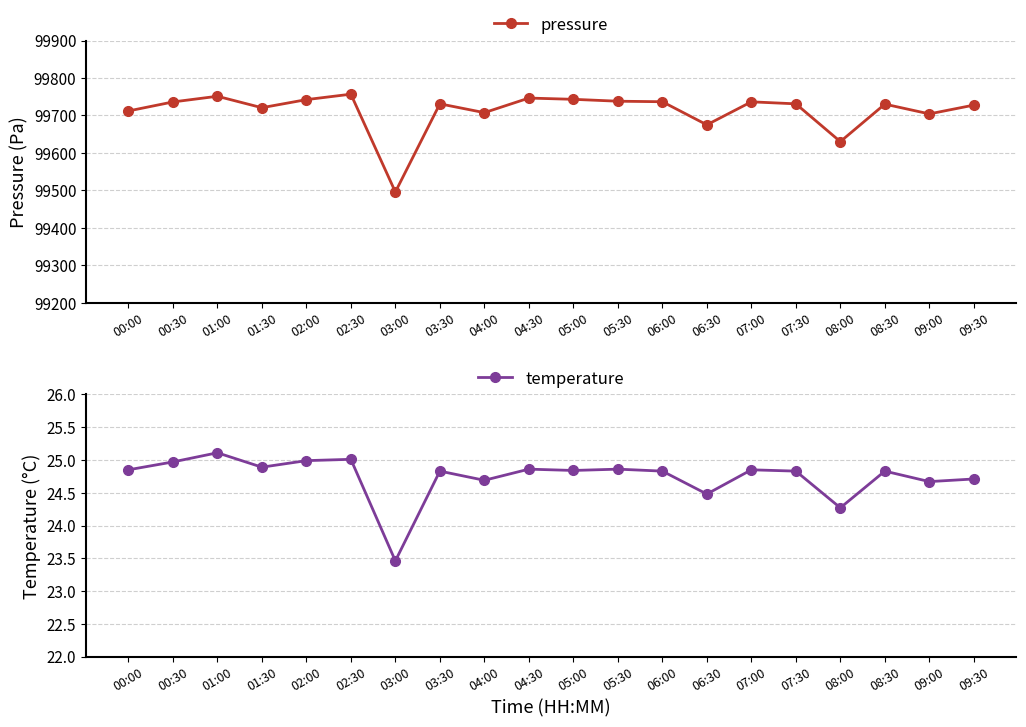

Read the temperature value at 01:30.

24.9